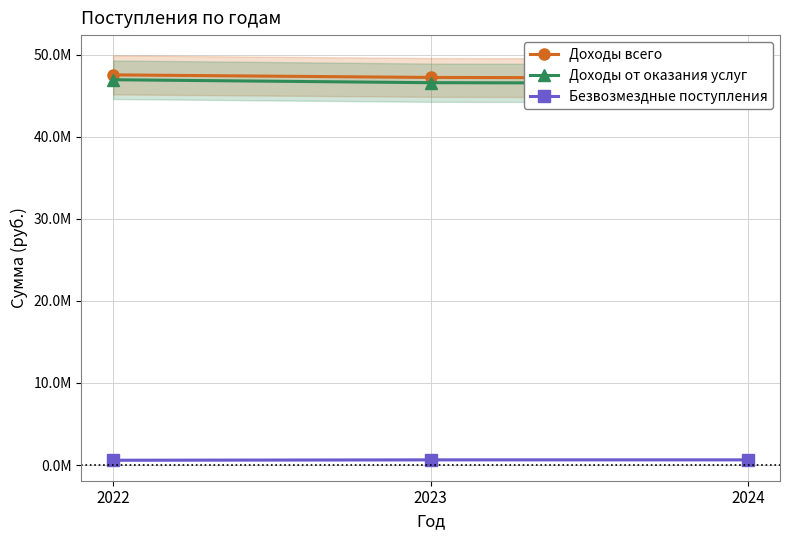

Rank the series at 2022 from lowest to highest value.

Безвозмездные поступления, Доходы от оказания услуг, Доходы всего